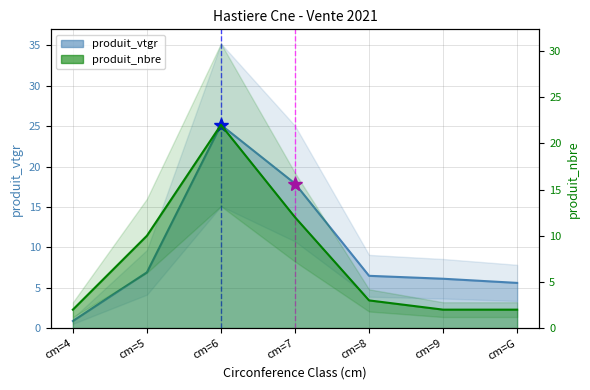

The value of produit_vtgr at cm=8 is 4.5. True or false?

False